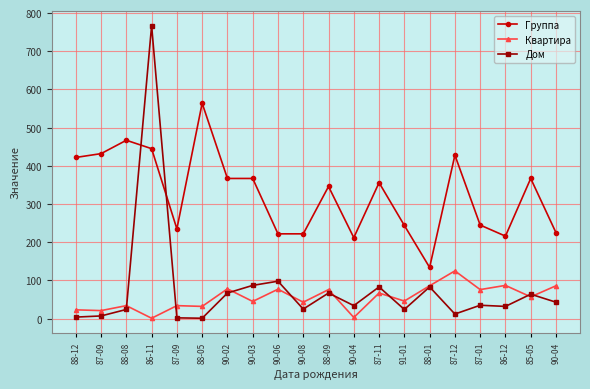

How many lines are shown in the chart?

3